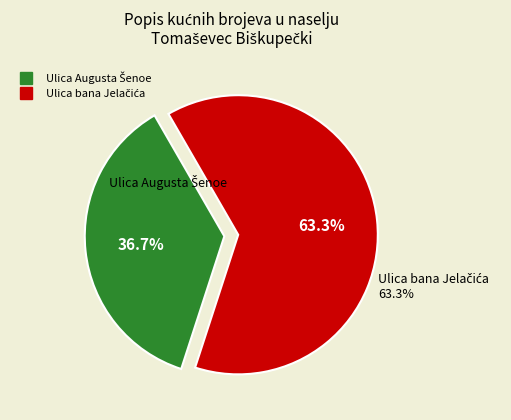

How many slices are in this pie chart?

2